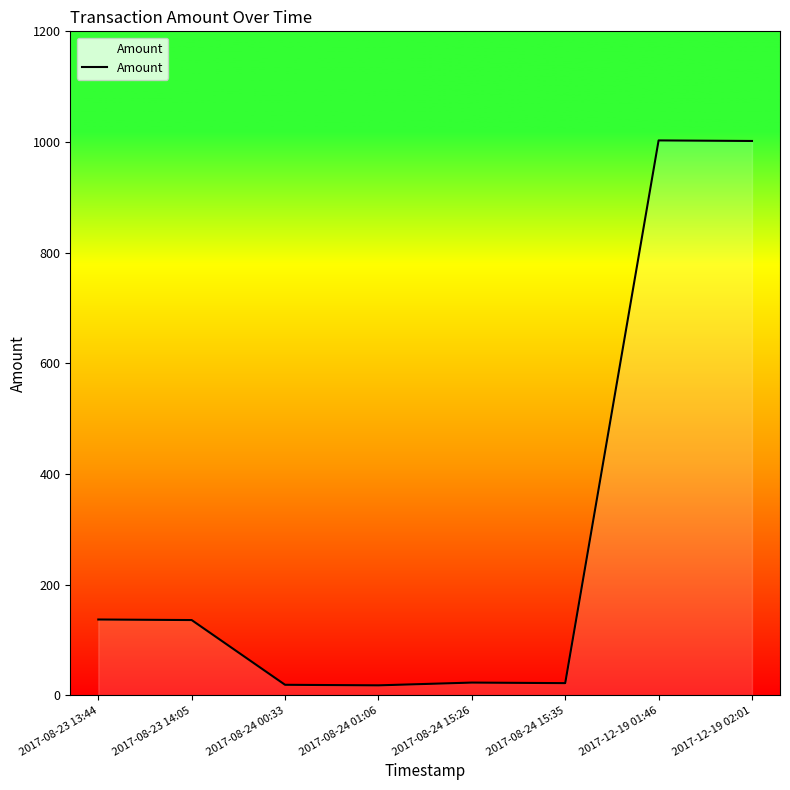

True or false: there are more than 2 points higher than both neighbors.

False